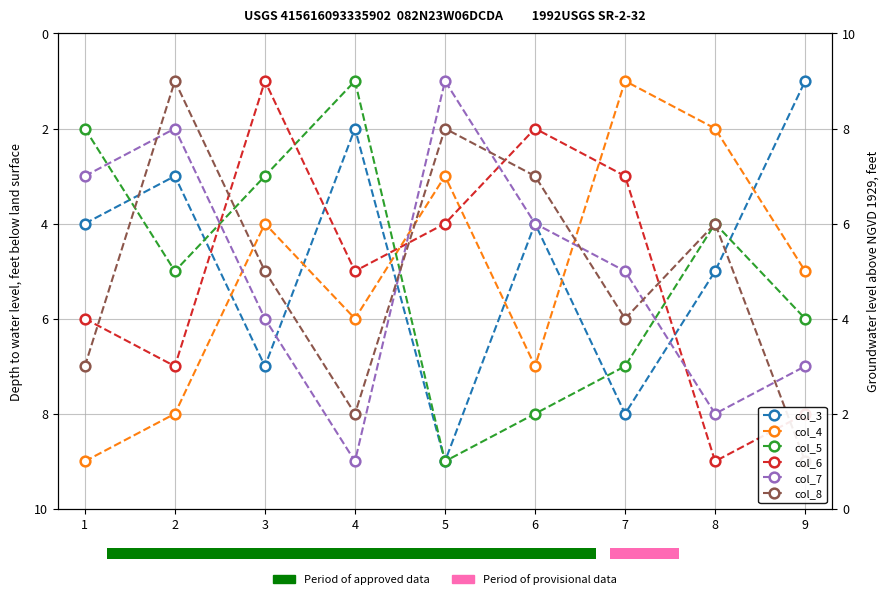

What is the sum of the col_8 values at 1 and 5?

9